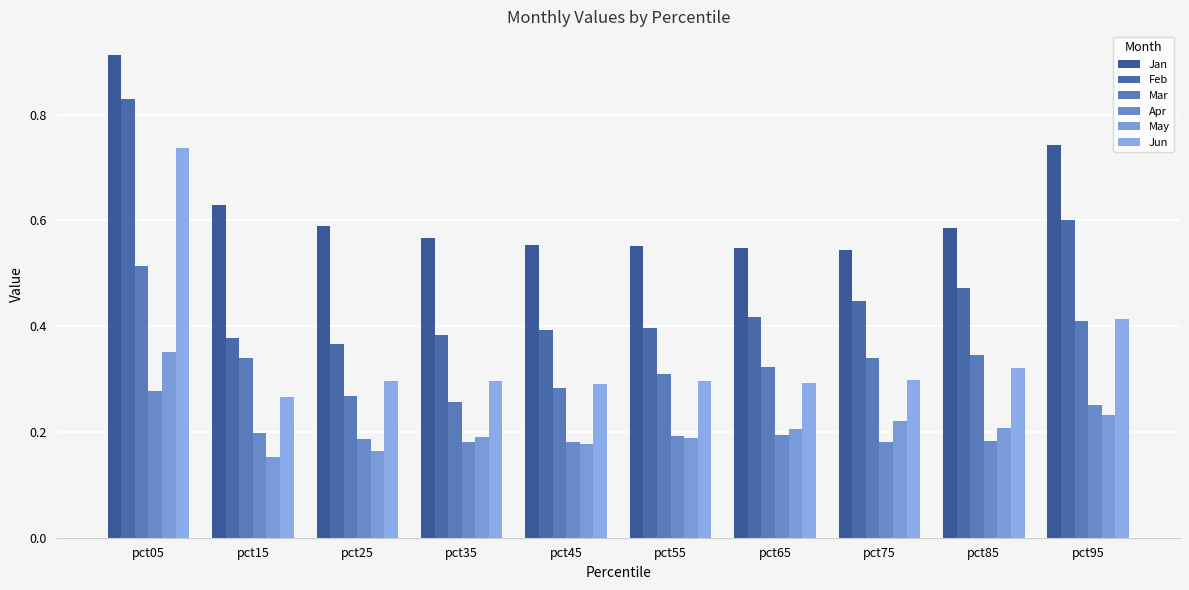

Which category has the highest value across all series?

pct05